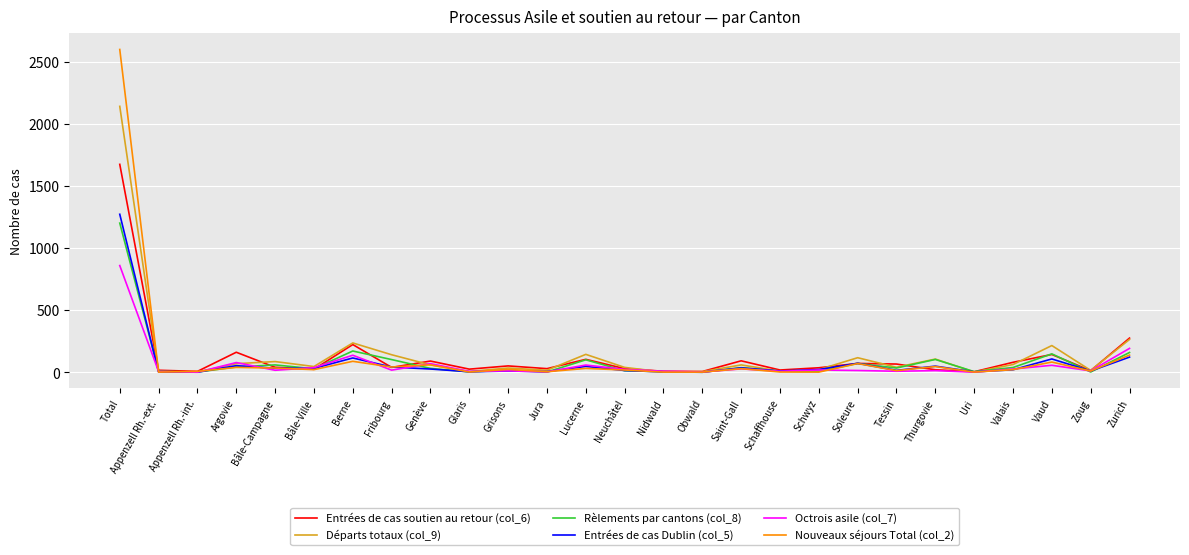

The Octrois asile (col_7) series shows 58 at Lucerne. True or false?

True